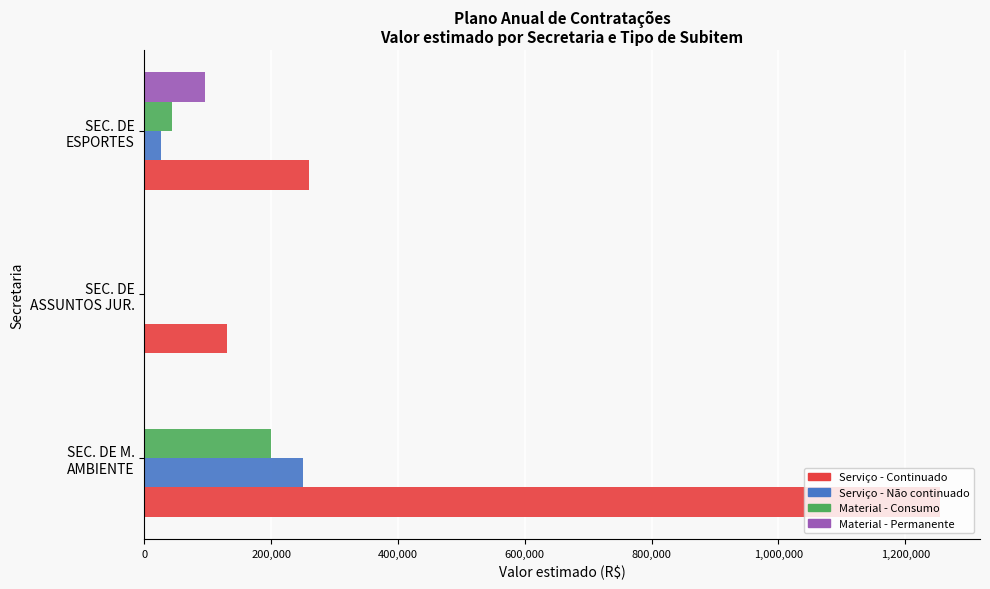

How many series are shown in this chart?

4